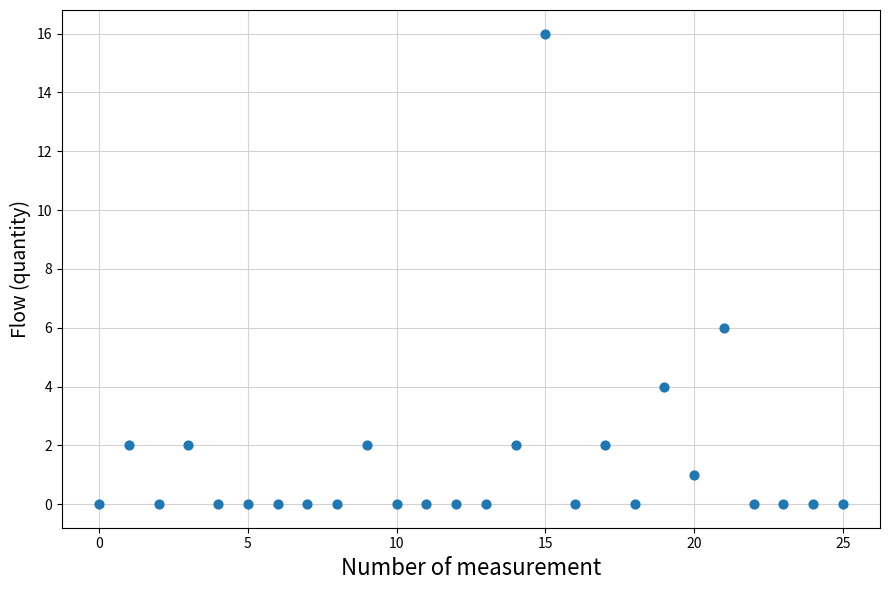

What is the range of Y values (max minus min)?

16